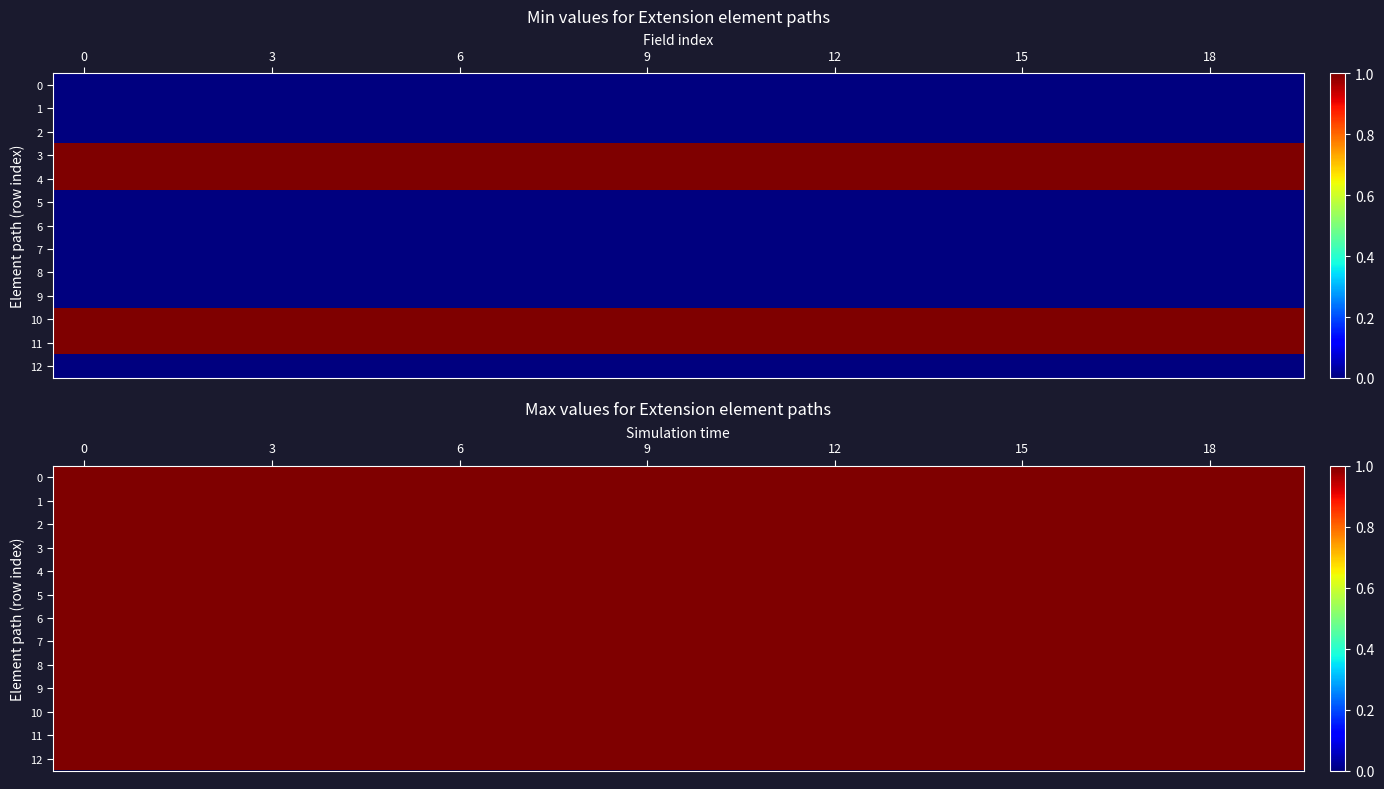

True or false: Extension.value[x].value has a value of 0 at 11.

True